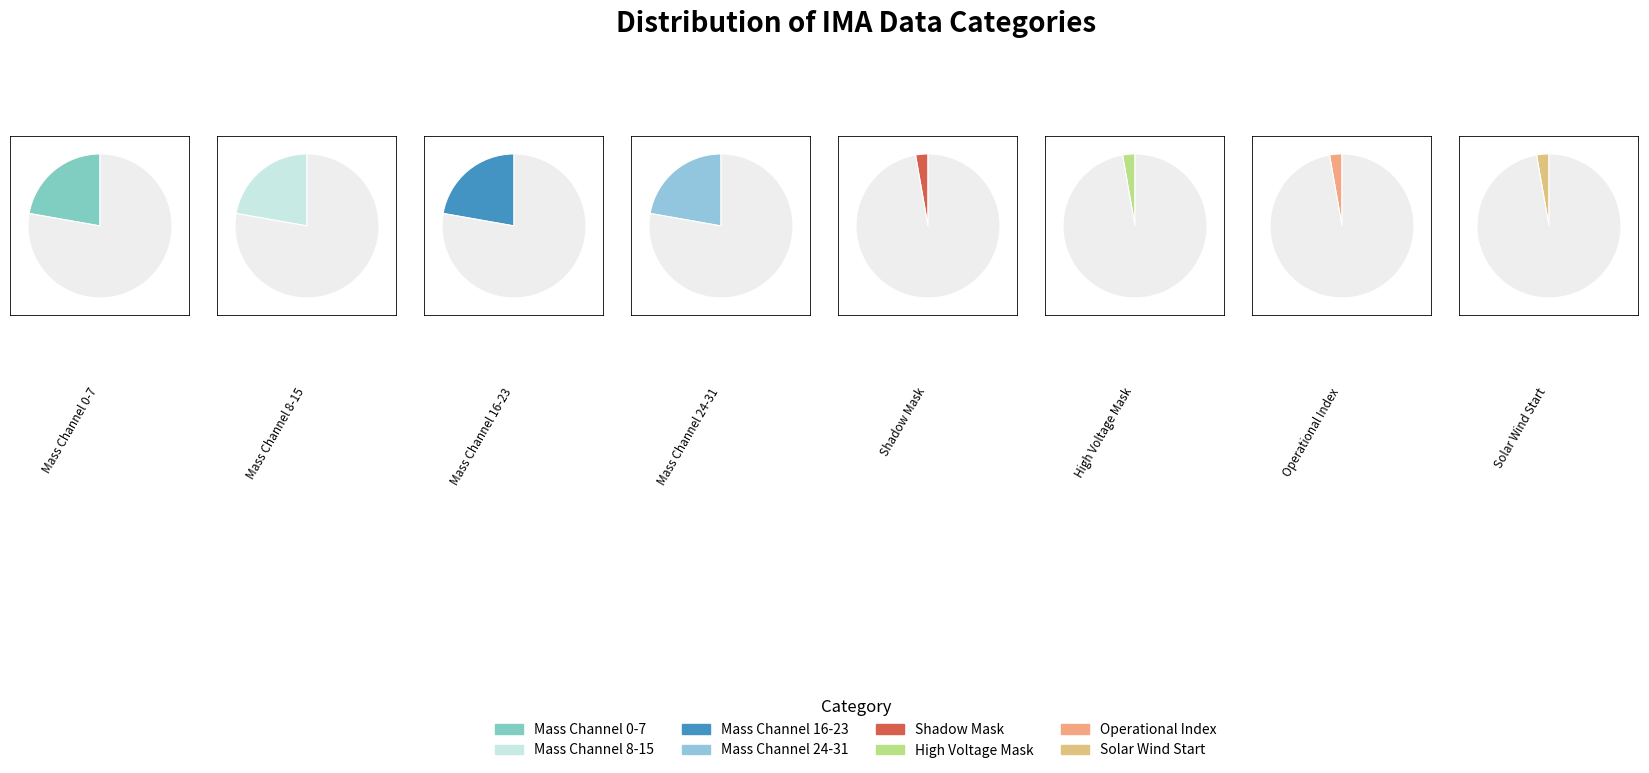

Combined, do Operational Index and Polar Angle Index account for over 50%?

No